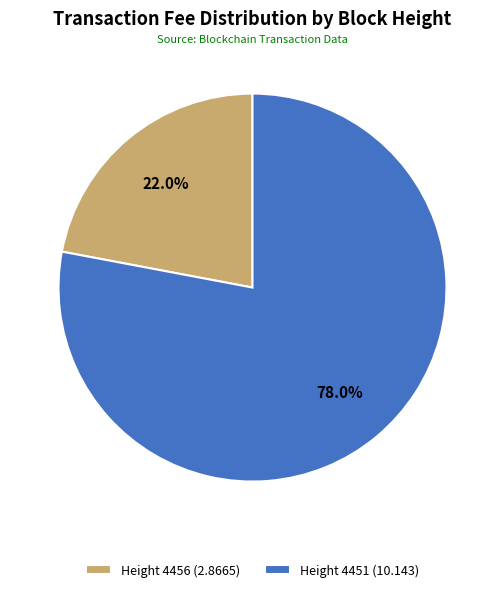

Which slice is the largest?

Height 4451 (10.143)